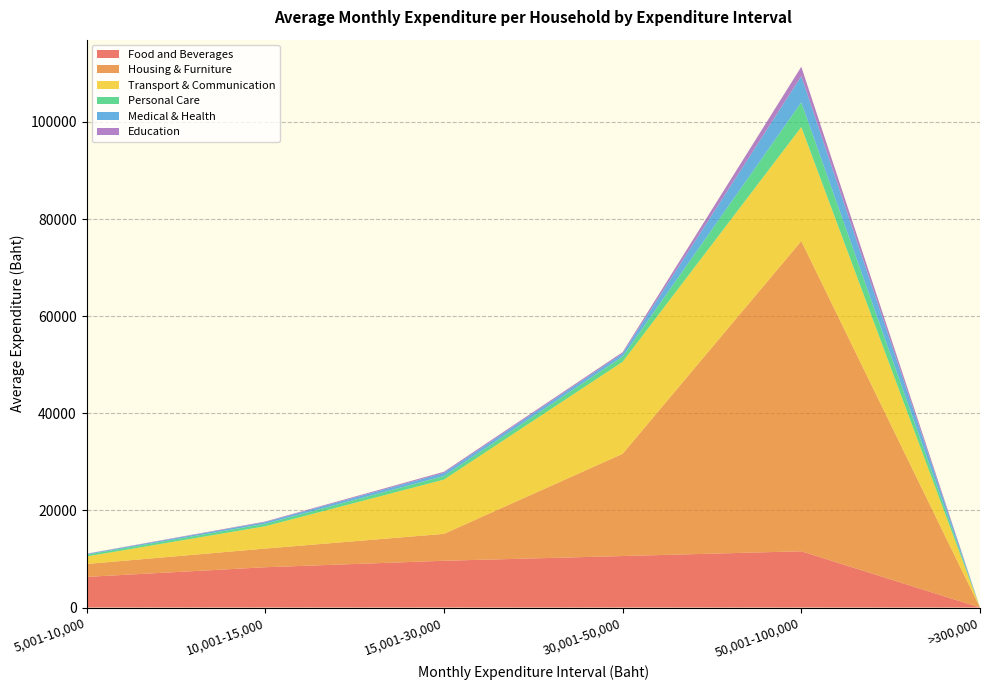

Reading left to right, transcribe all the data shown in this chart.

Food and Beverages: 6311	8300	9632	10605	11587	0
Housing & Furniture: 2651	3844	5538	21055	63887	0
Transport & Communication: 1555	4589	11171	18940	23481	0
Personal Care: 360	523	751	1086	5082	0
Medical & Health: 151	337	616	626	5403	0
Education: 55	122	252	284	1943	0